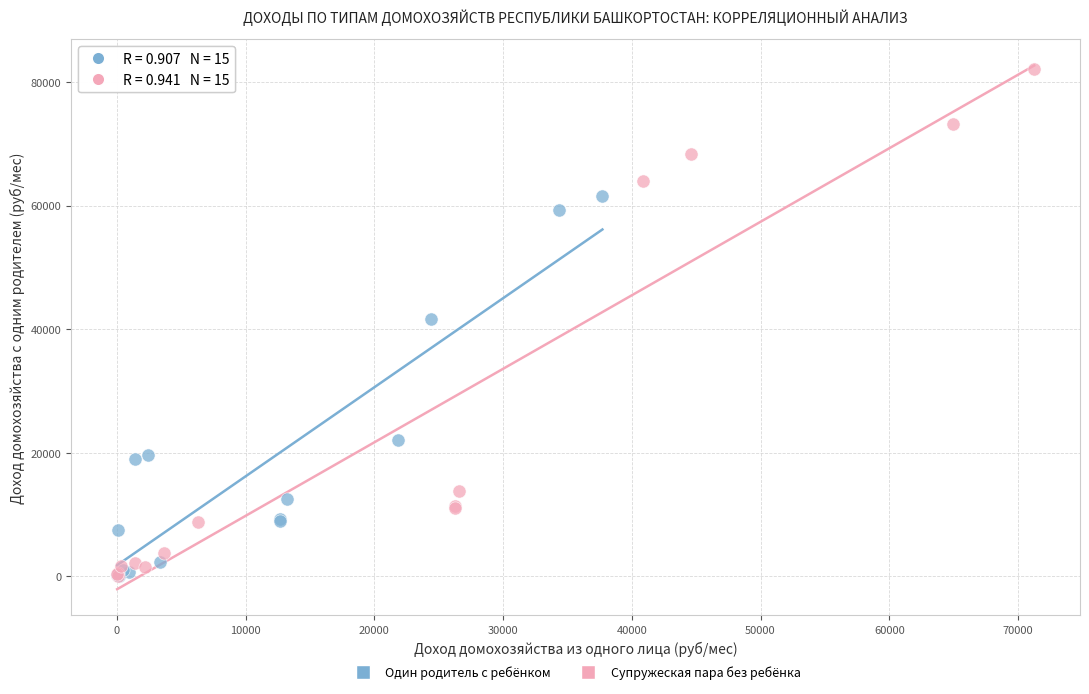

Which series has the widest spread of Y values?

Супружеская пара без ребёнка